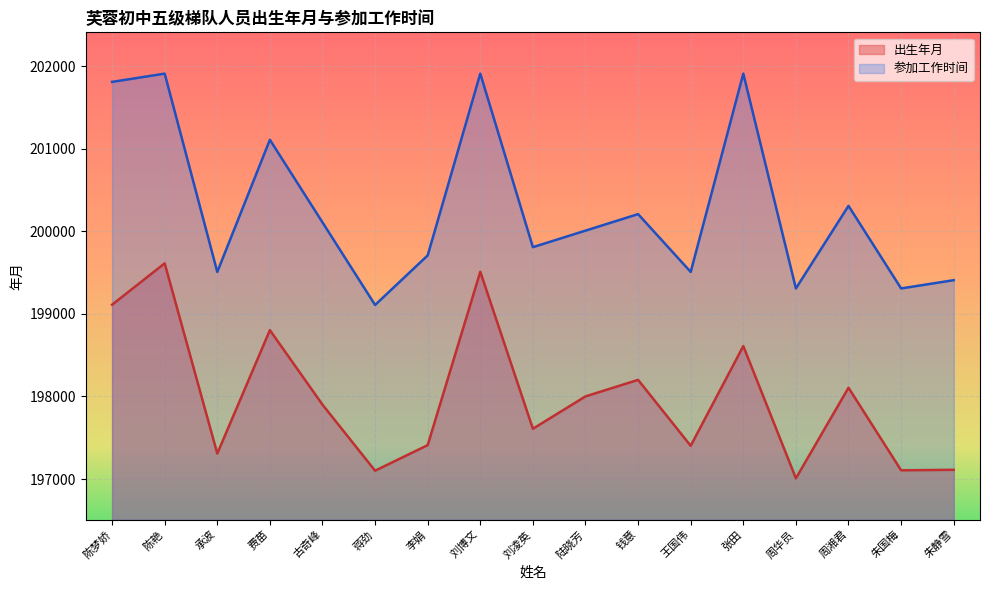

Between 陈艳 and 朱静雪, which series saw the biggest shift?

参加工作时间